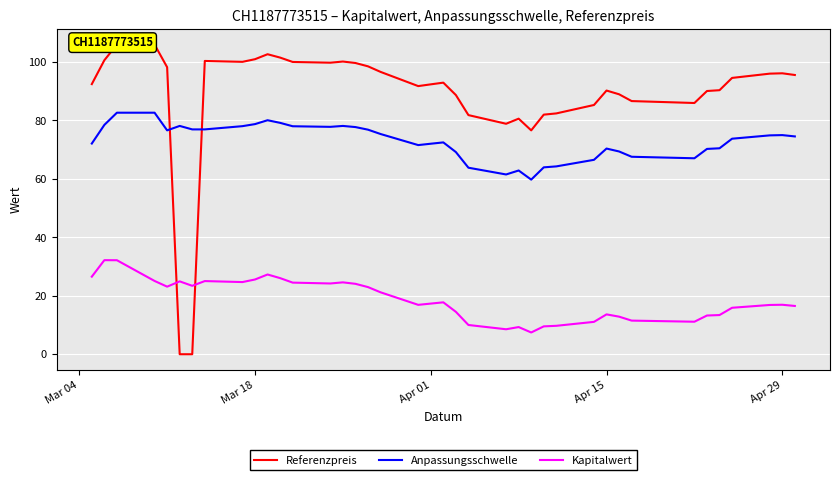

The Kapitalwert series shows 18.7 at Apr 15. True or false?

False